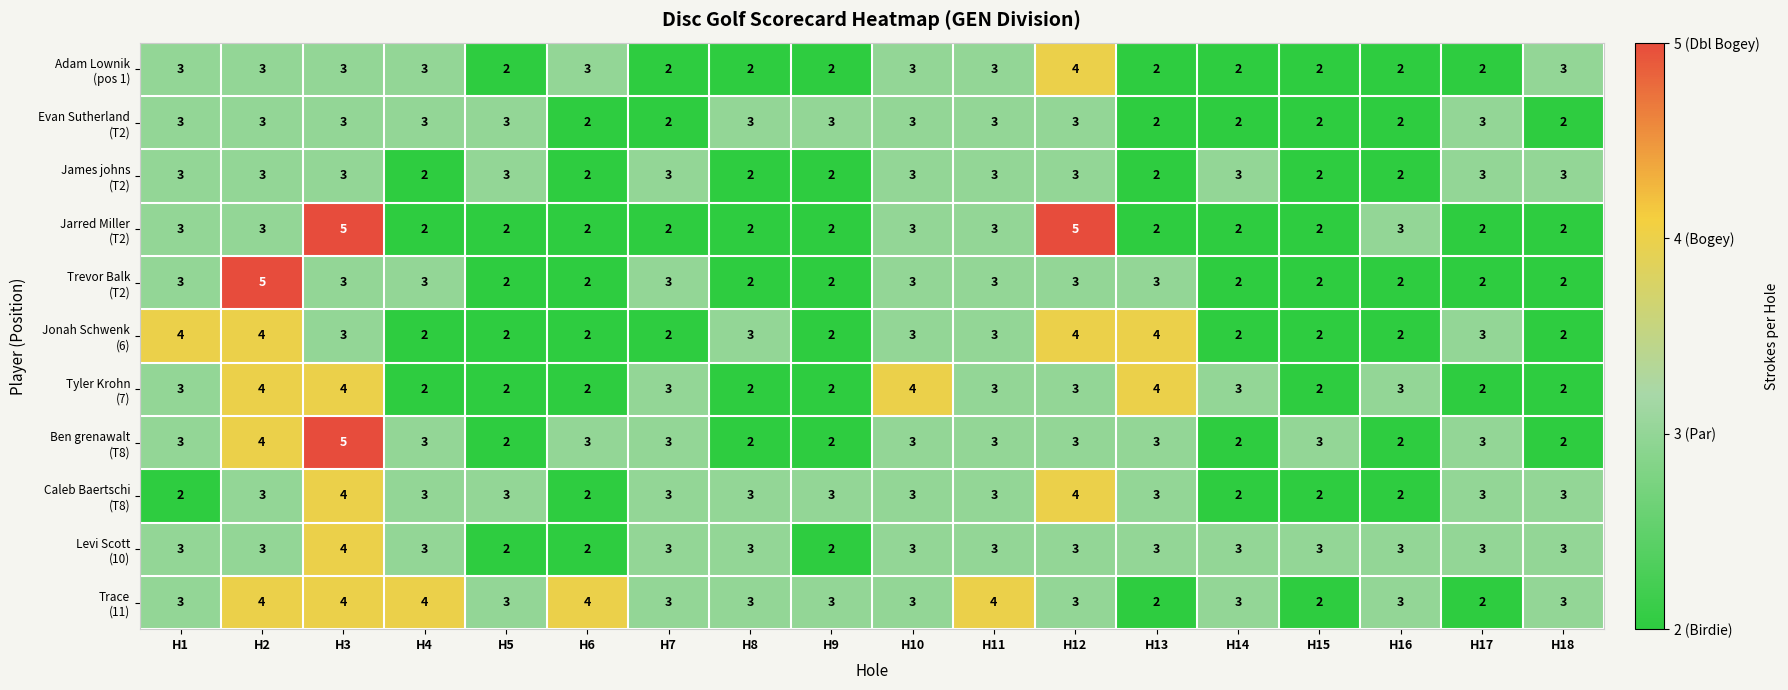

What is the total value across all series at H4?

30